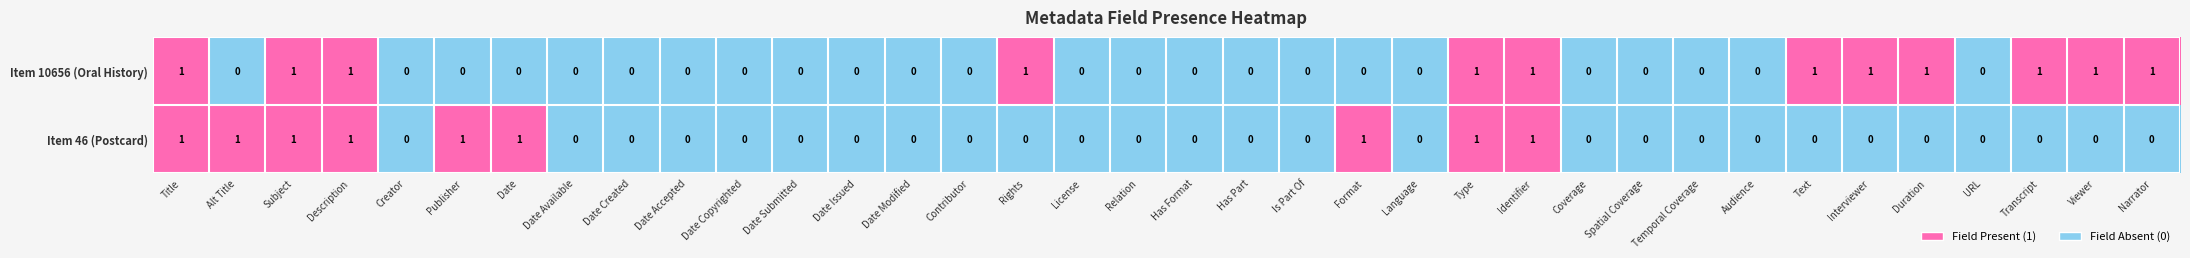

Which series has the largest total across all categories?

Item 10656 (Oral History)